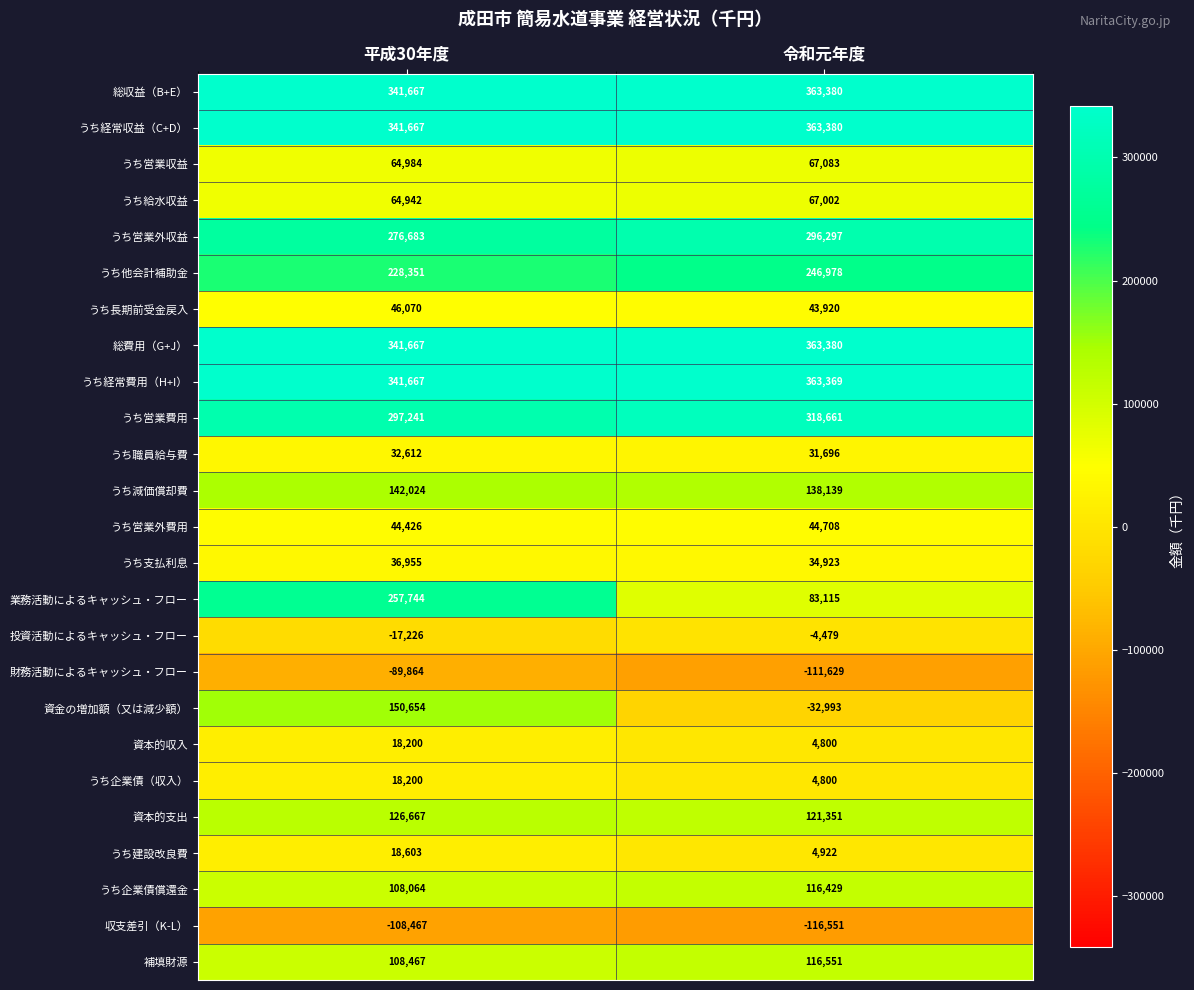

Which series has the widest spread of values?

資金の増加額（又は減少額）